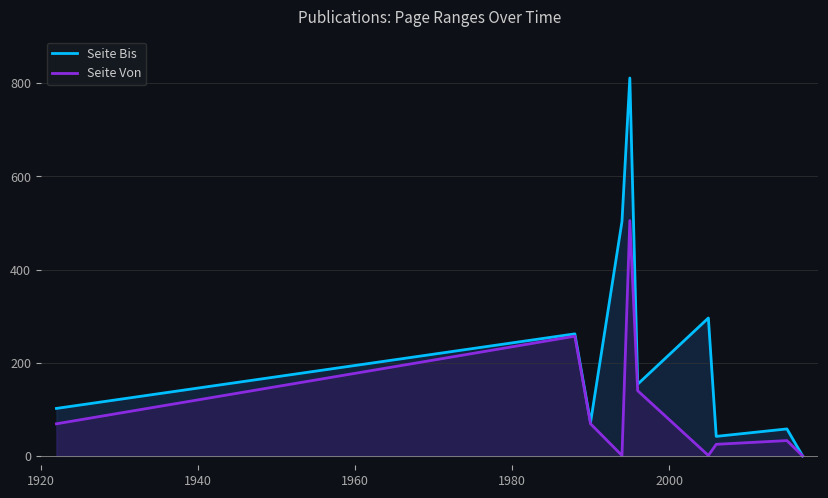

Reading left to right, extract all data points from this chart.

Seite Bis: 102	262	72	503	811	154	296	42	58	0
Seite Von: 69	257	69	1	505	140	1	25	33	0